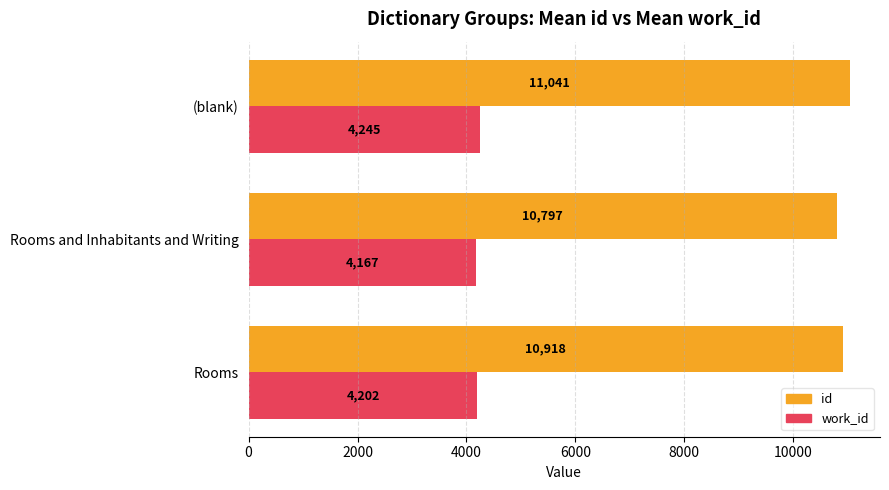

What is the approximate value of id at Rooms and Inhabitants and Writing?

10797.0